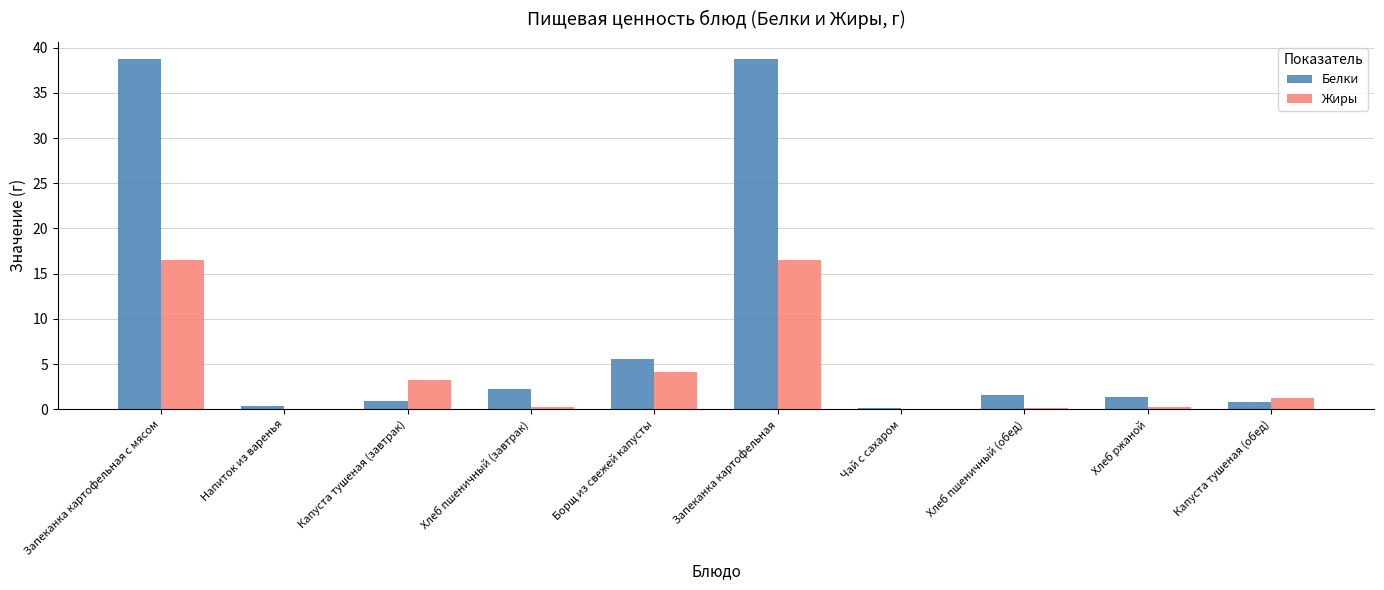

What are all the series names shown in the legend?

Белки, Жиры